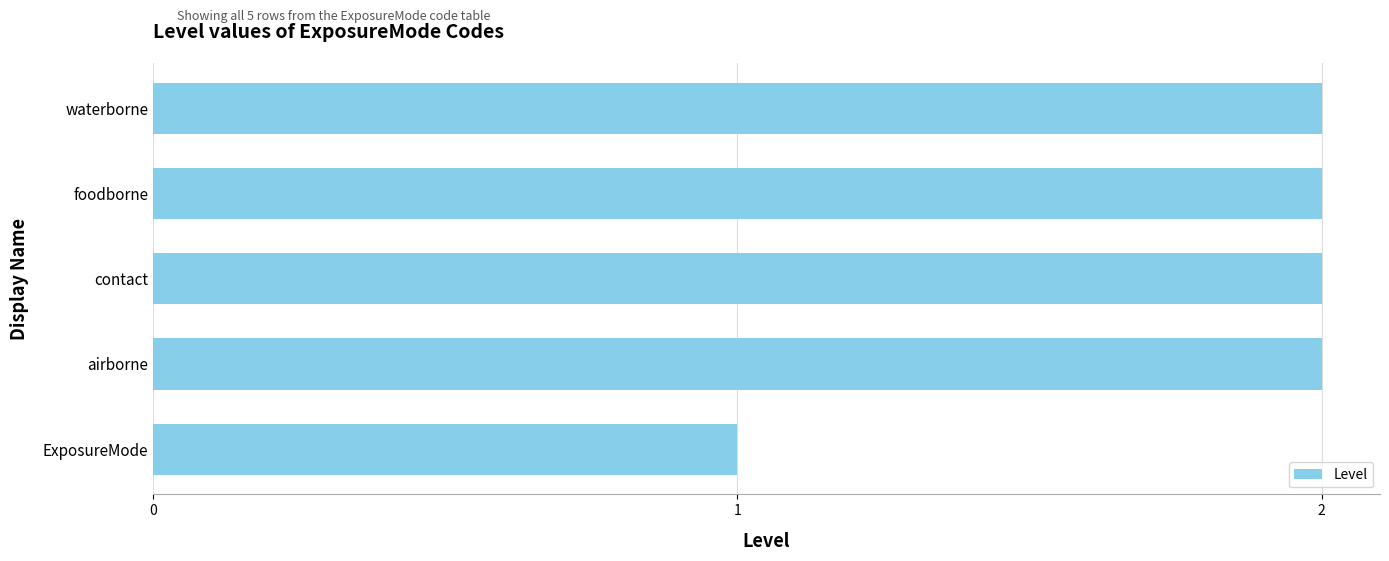

What is the sum of the values at ExposureMode and airborne?

3